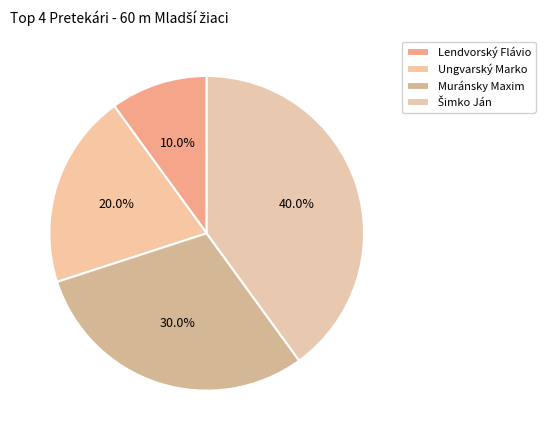

What percentage is the Šimko Ján slice, to the nearest percent?

40%